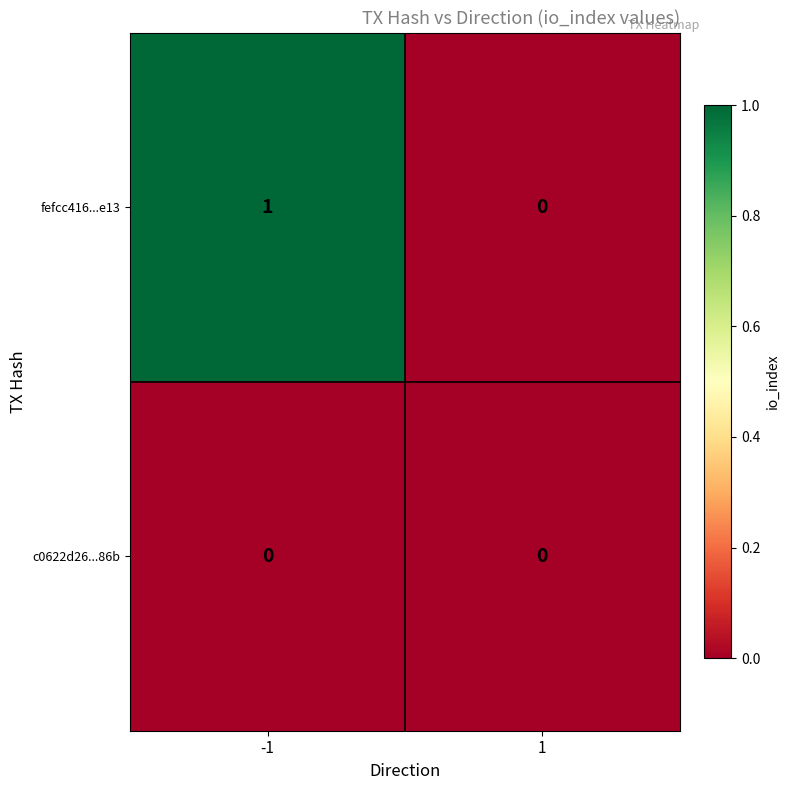

Reading left to right, list all the values displayed in this chart.

fefcc416...e13: -1=1	1=0
c0622d26...86b: -1=0	1=0